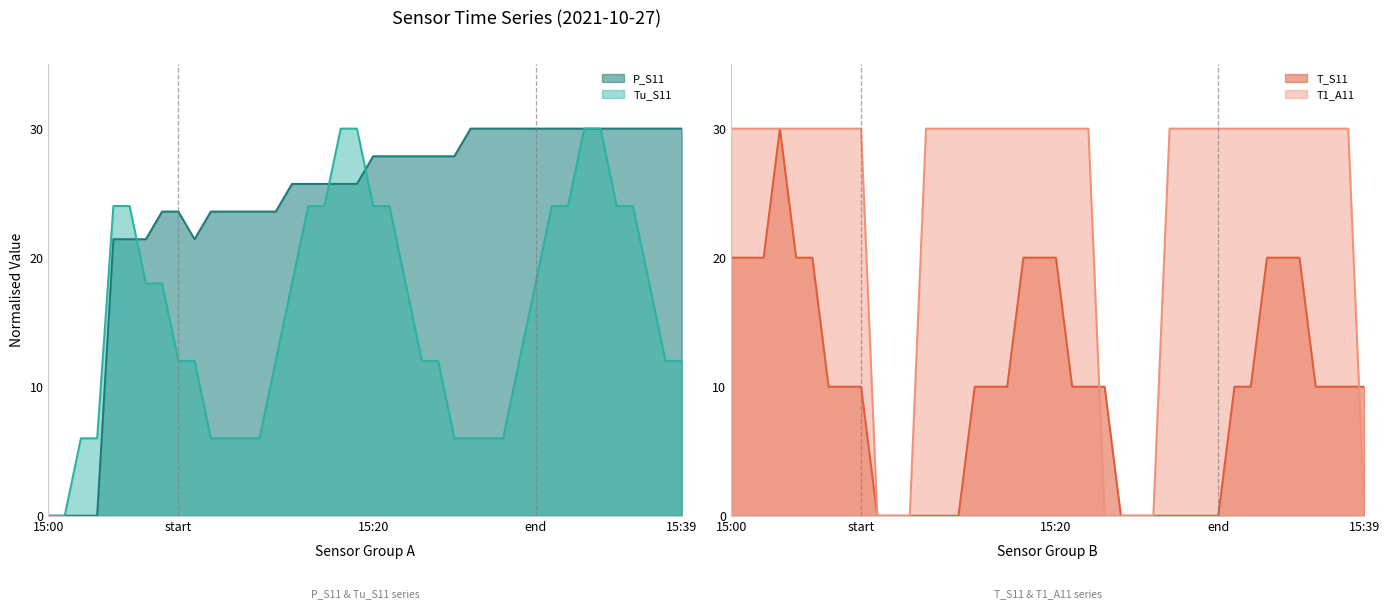

At 15:37, list the series in order from smallest to largest.

T_S11, Tu_S11, P_S11, T1_A11